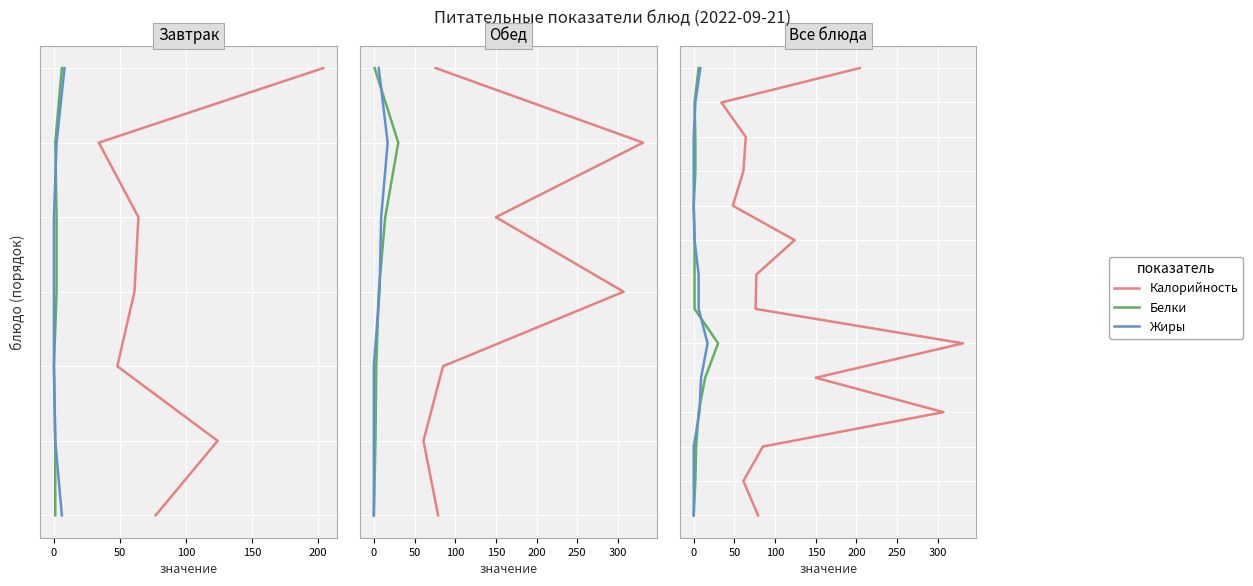

What are all the series names shown in the legend?

Калорийность, Белки, Жиры